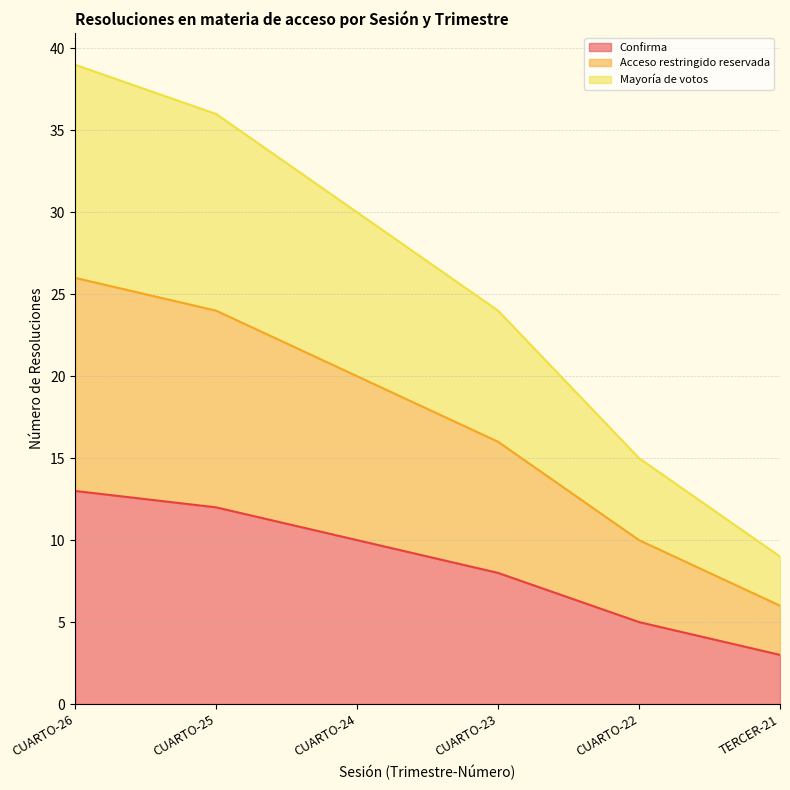

List the series in order of their peak value, lowest first.

Confirma, Acceso restringido reservada, Mayoría de votos